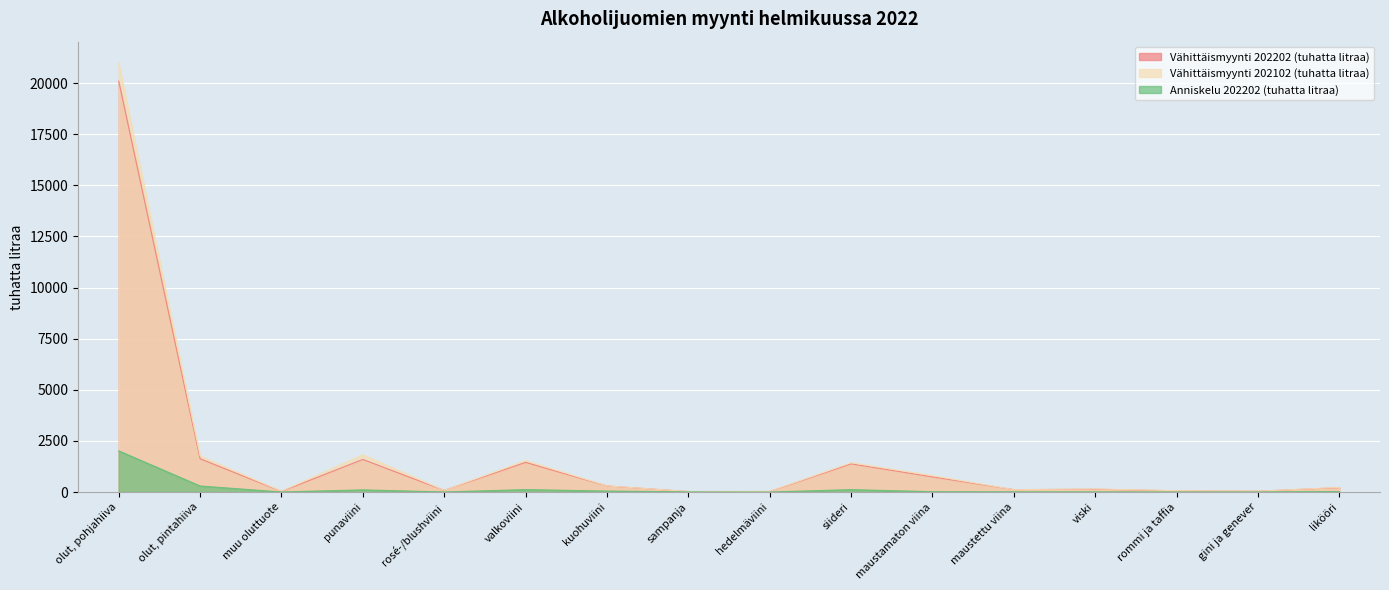

List the series in order of their peak value, lowest first.

Anniskelu 202202 (tuhatta litraa), Vähittäismyynti 202202 (tuhatta litraa), Vähittäismyynti 202102 (tuhatta litraa)